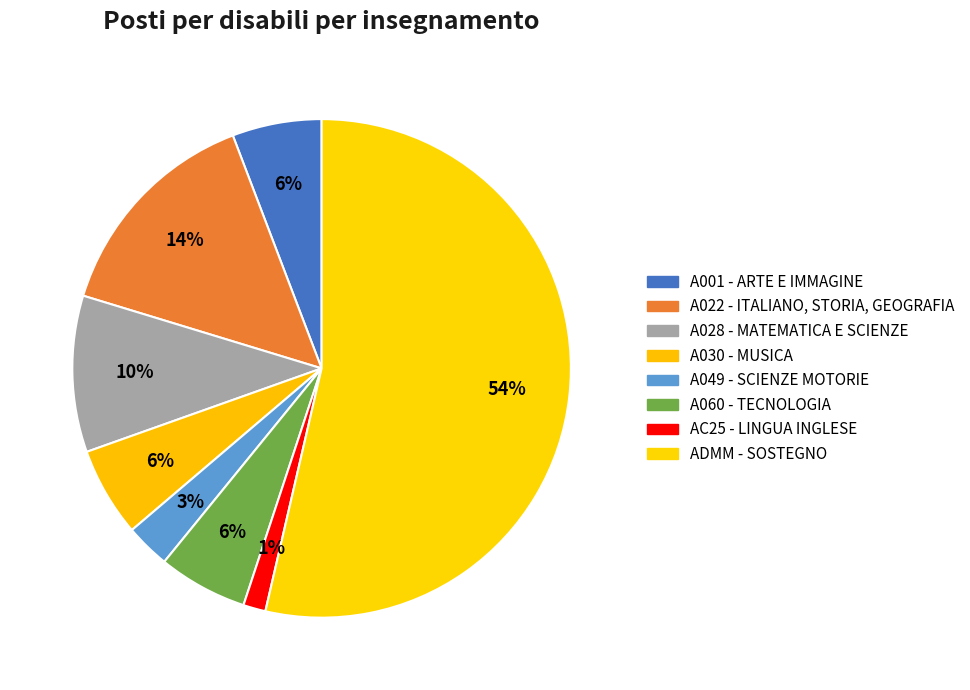

Rank the categories by value from lowest to highest.

AC25 - LINGUA INGLESE, A049 - SCIENZE MOTORIE, A001 - ARTE E IMMAGINE, A030 - MUSICA, A060 - TECNOLOGIA, A028 - MATEMATICA E SCIENZE, A022 - ITALIANO, STORIA, GEOGRAFIA, ADMM - SOSTEGNO